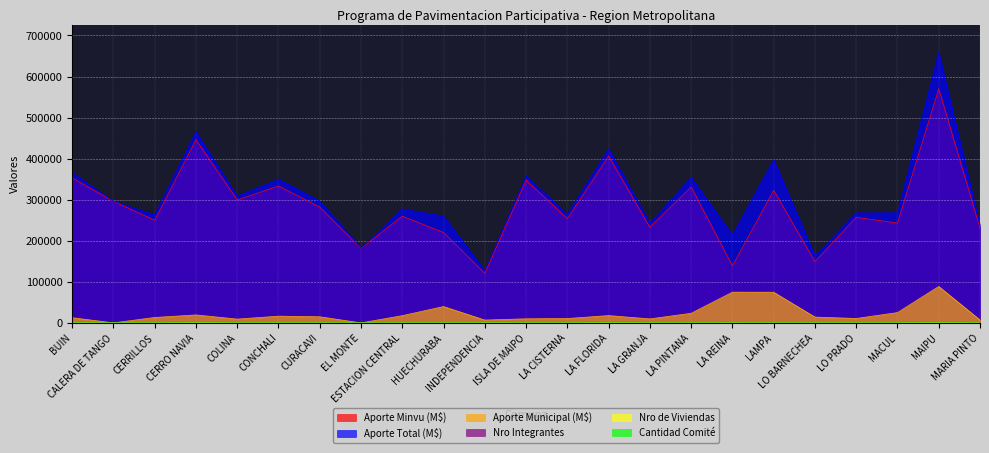

What is the total value across all series at MAIPU?

1319182